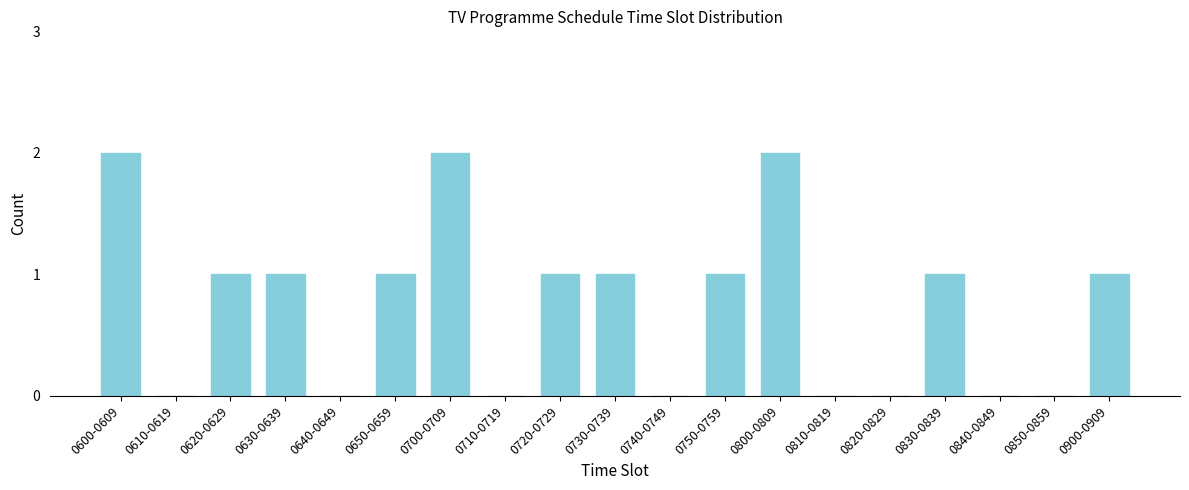

Reading right to left, list all the values displayed in this chart.

0900-0909=1	0850-0859=0	0840-0849=0	0830-0839=1	0820-0829=0	0810-0819=0	0800-0809=2	0750-0759=1	0740-0749=0	0730-0739=1	0720-0729=1	0710-0719=0	0700-0709=2	0650-0659=1	0640-0649=0	0630-0639=1	0620-0629=1	0610-0619=0	0600-0609=2